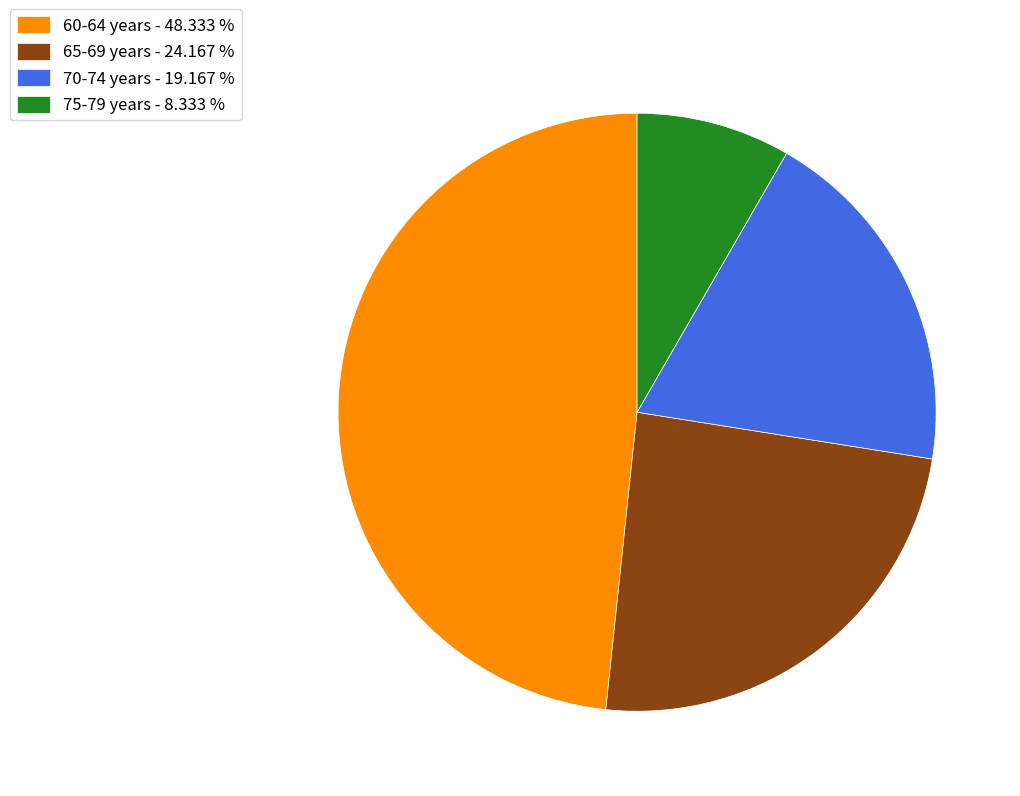

Approximately how many times larger is the value at 70-74 years - 19.167 % compared to 75-79 years - 8.333 %?

2.3